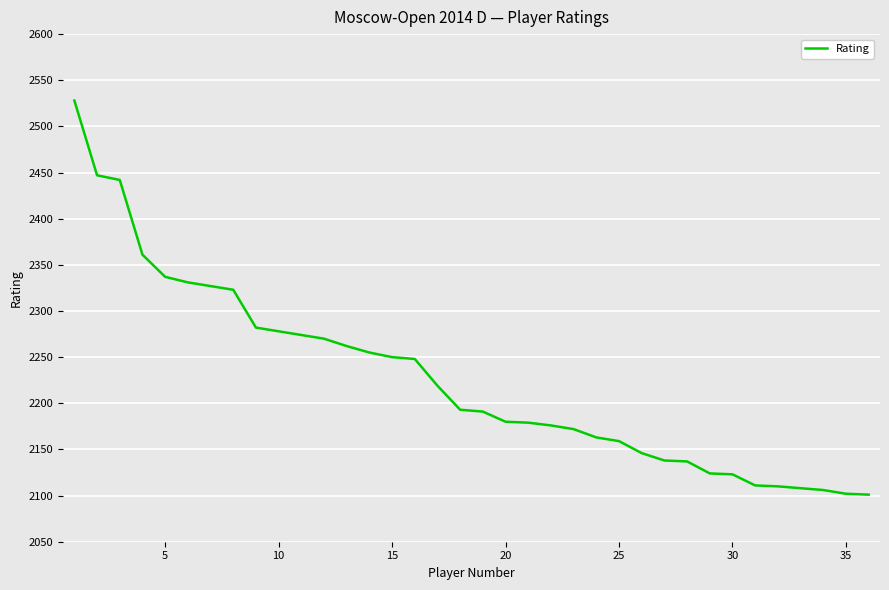

What is the maximum value shown in the chart?

2528